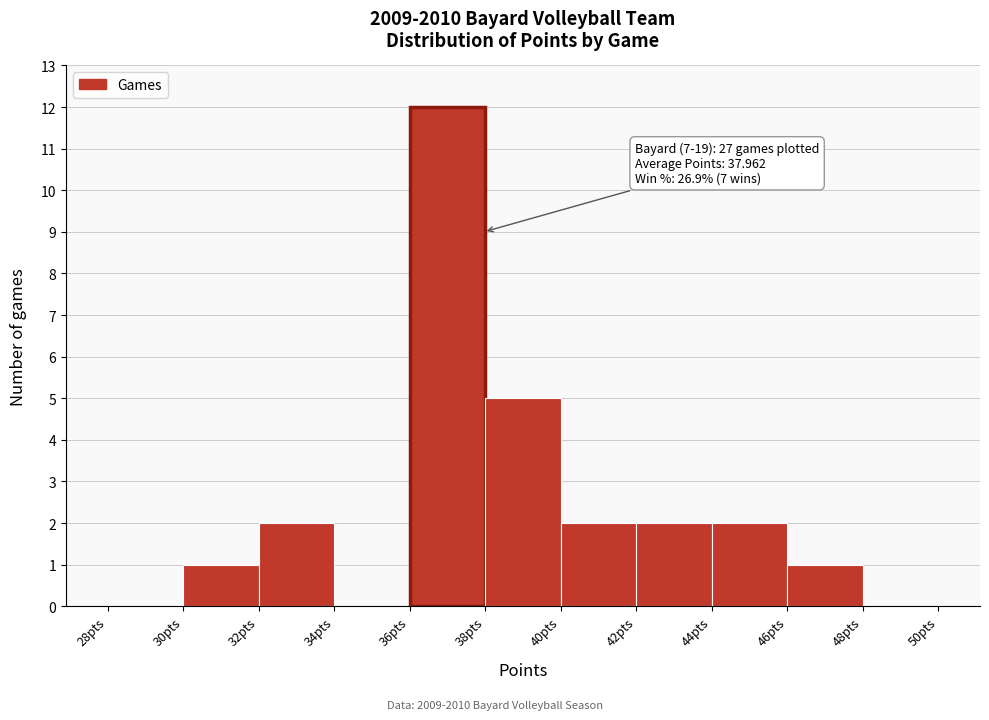

Which range on the x-axis has the tallest bar?

36 to 38